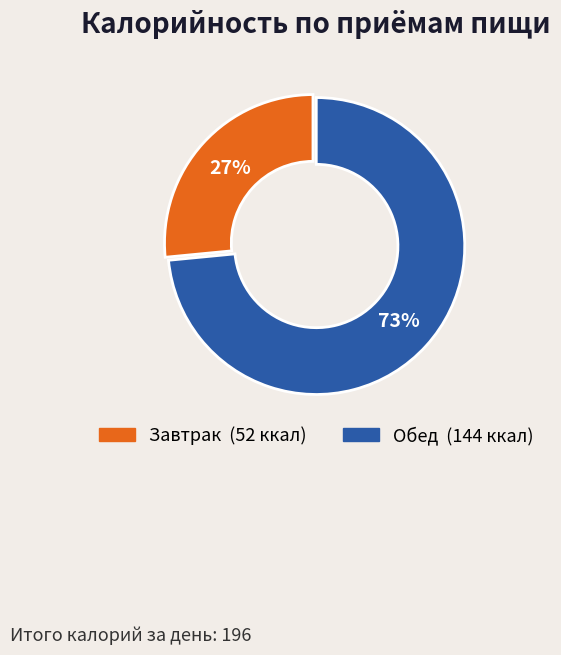

The Обед slice represents 87% of the pie. True or false?

False